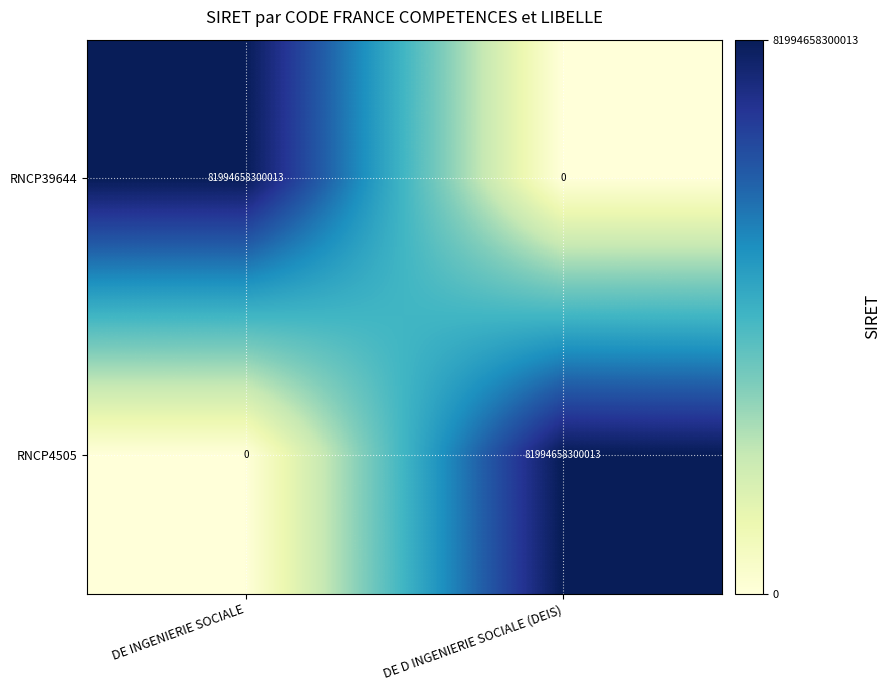

How many categories are shown in the chart?

2